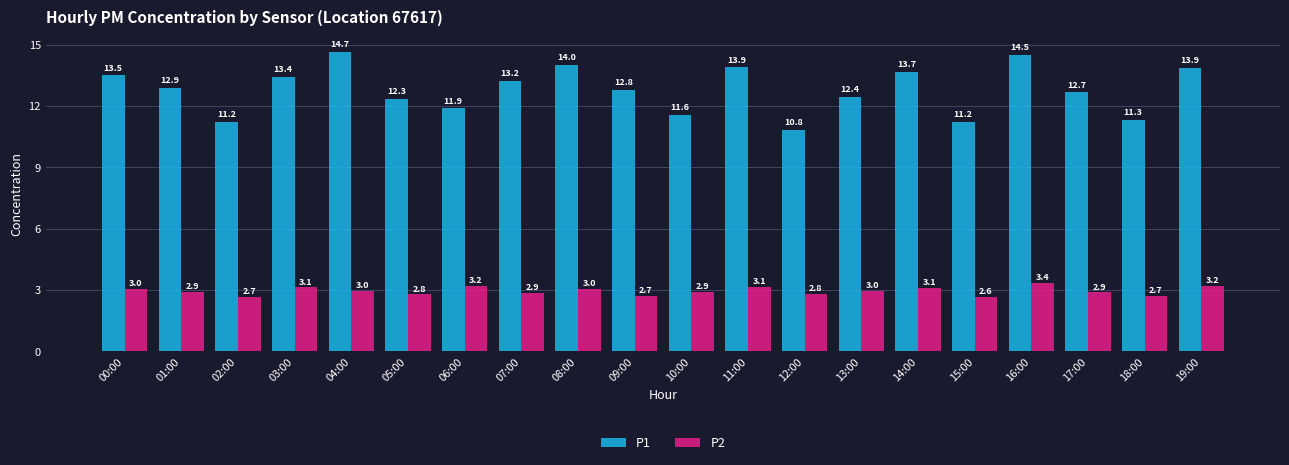

What is the value of the P2 bar at the 13th from the left?

2.8